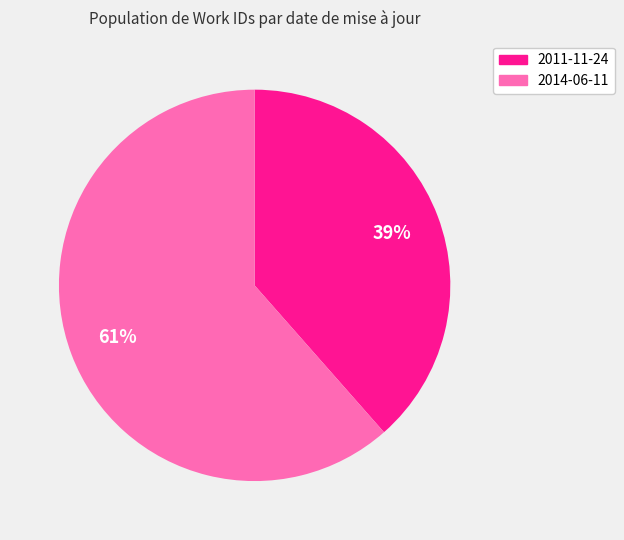

Does any single category account for the majority?

Yes